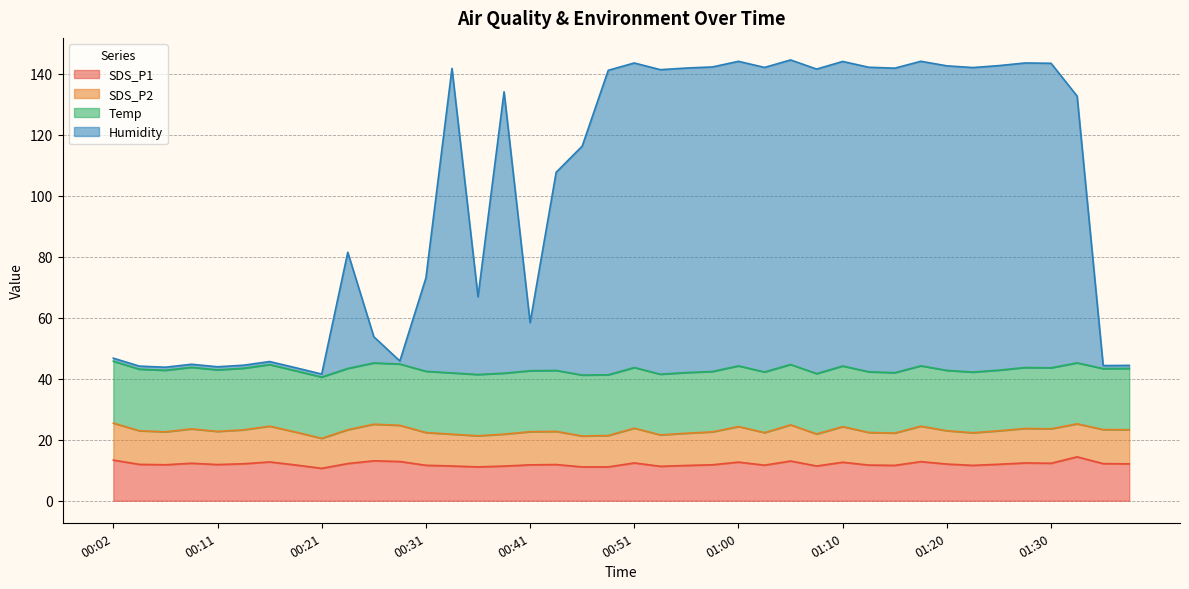

Where does the SDS_P1 series first go above 11?

00:02